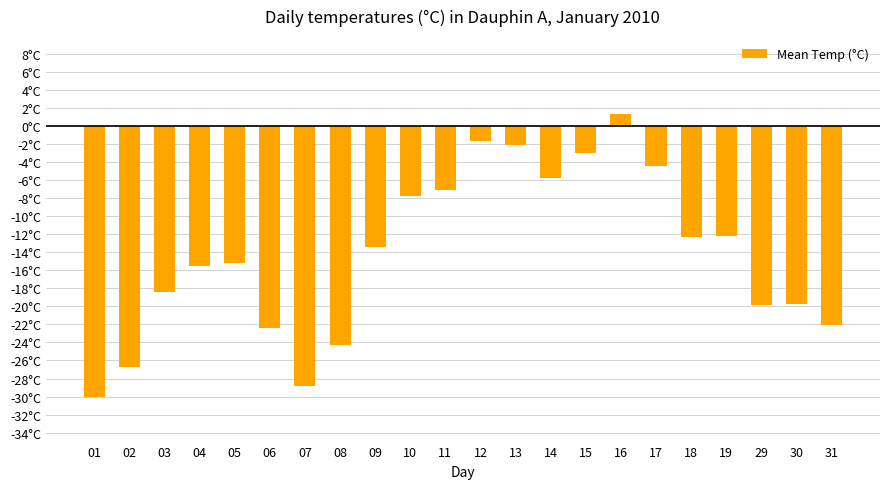

At which label does the data first exceed -13?

10